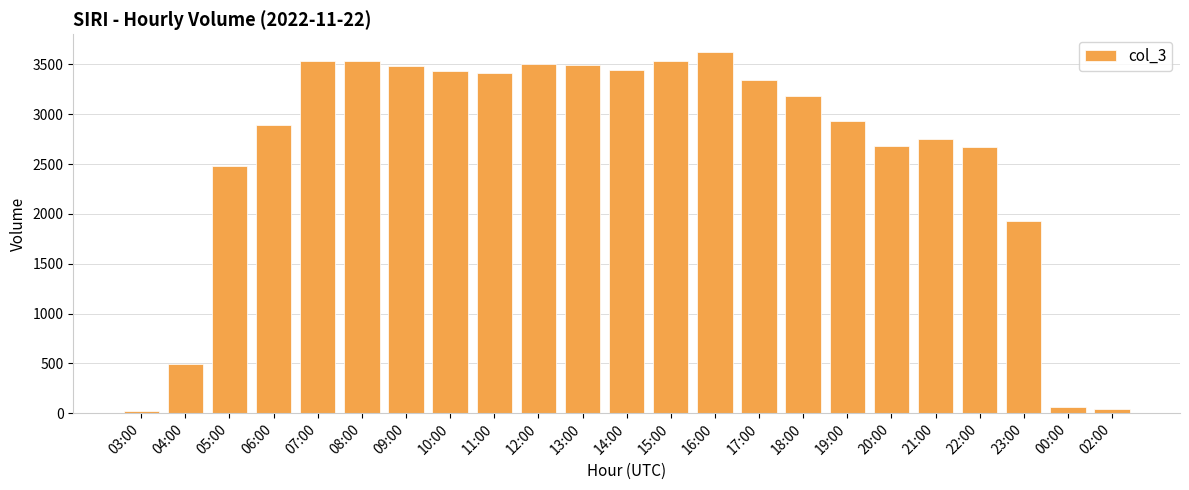

What is the difference between the maximum and second lowest values?

3584